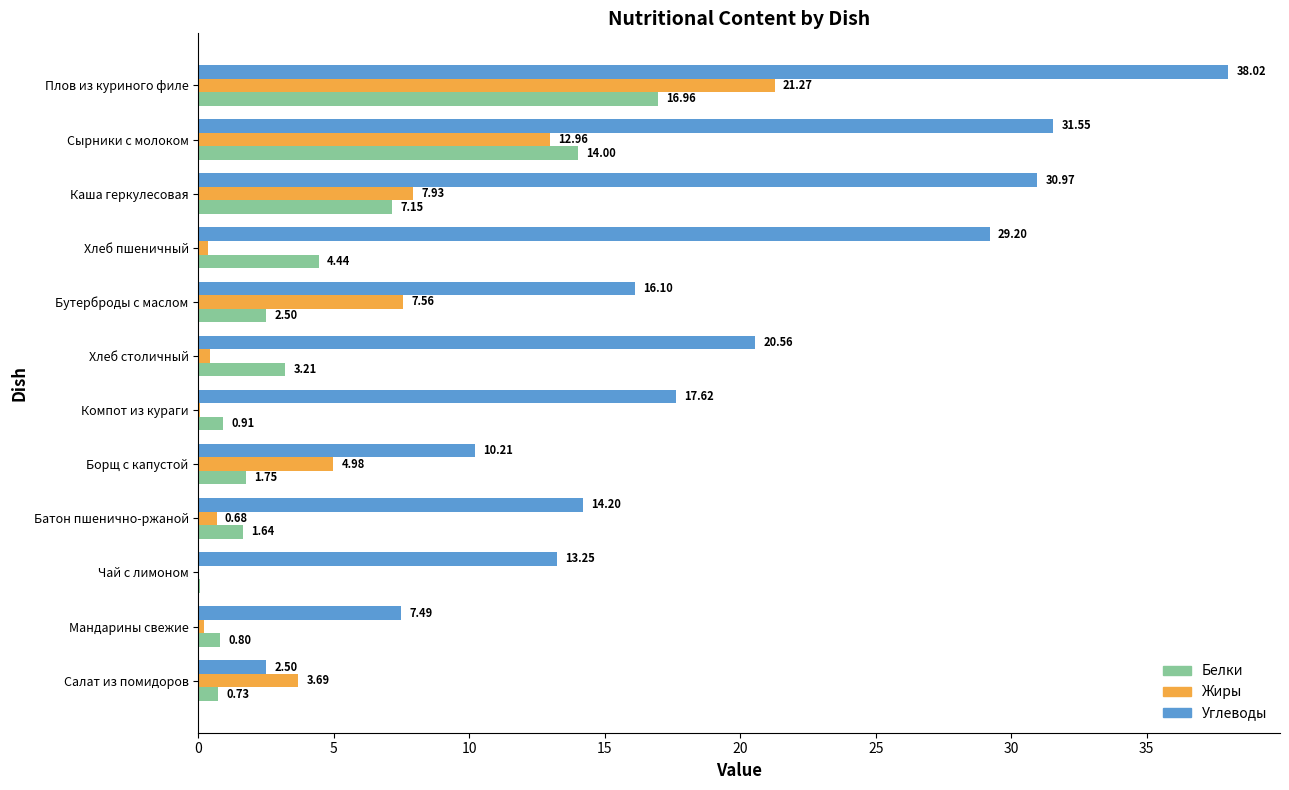

What is the sum of the Жиры values at Мандарины свежие and Хлеб столичный?

0.6